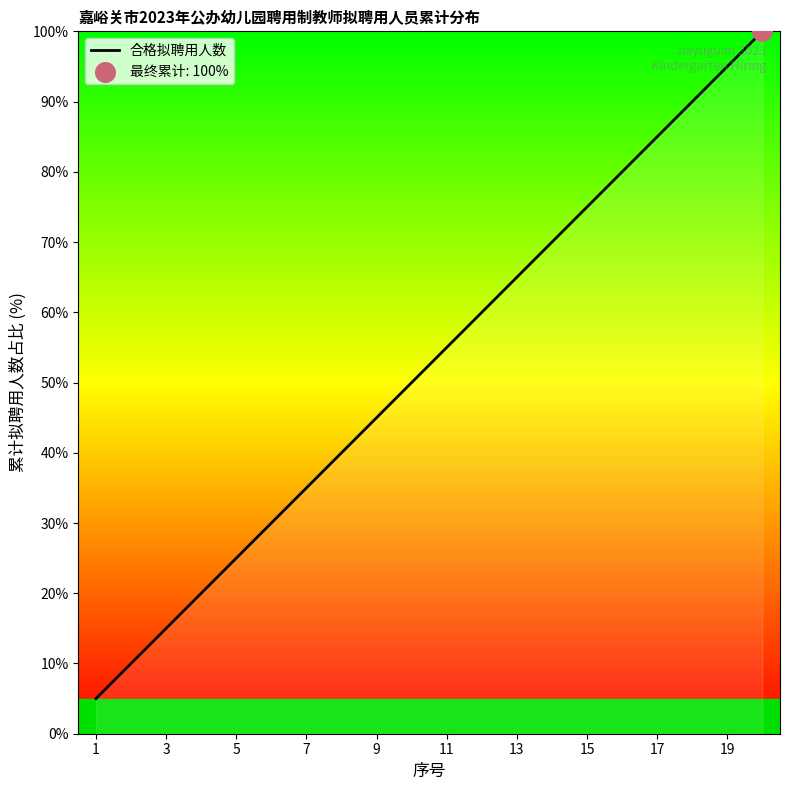

What is the smallest value displayed?

5.0